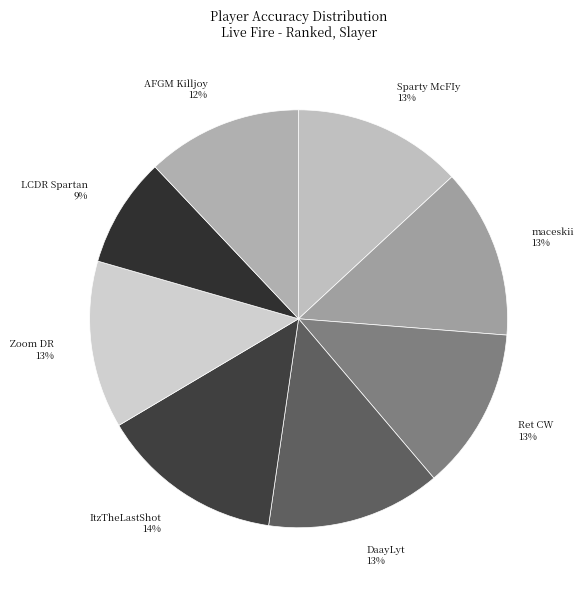

Is there any slice that represents more than half of the pie?

No